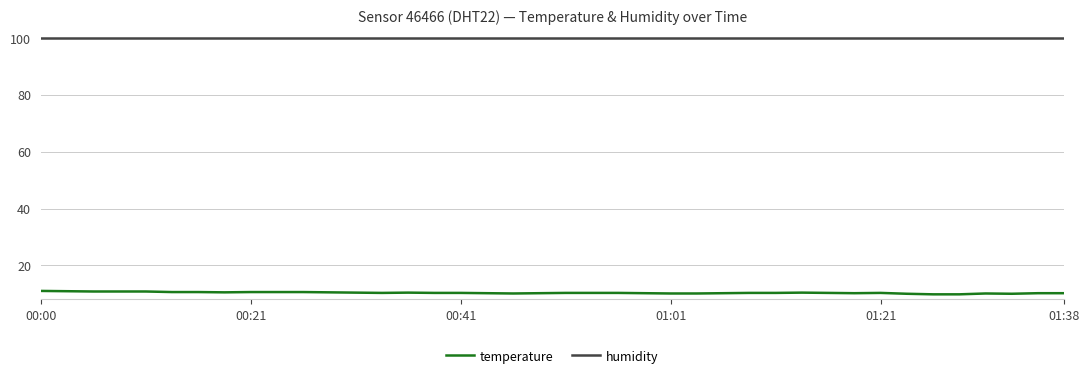

How many lines are shown in the chart?

2